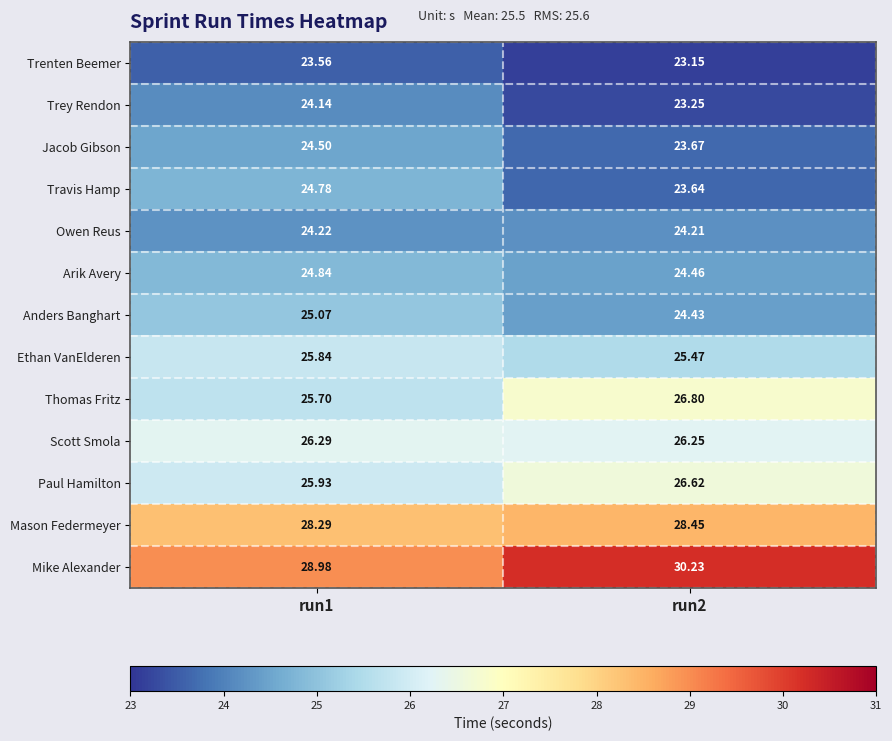

Rank the series at run1 from highest to lowest value.

Mike Alexander, Mason Federmeyer, Scott Smola, Paul Hamilton, Ethan VanElderen, Thomas Fritz, Anders Banghart, Arik Avery, Travis Hamp, Jacob Gibson, Owen Reus, Trey Rendon, Trenten Beemer